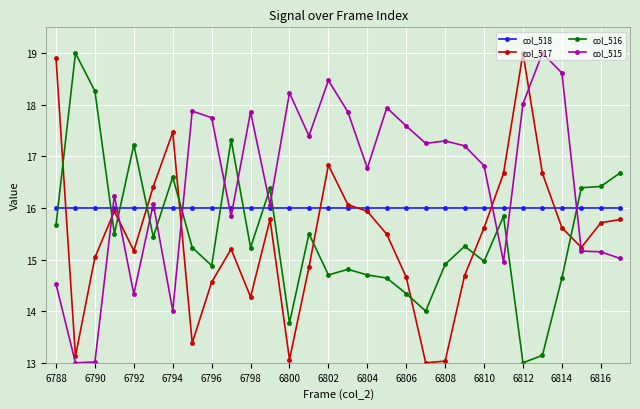

What is the minimum value shown in the chart?

13.0